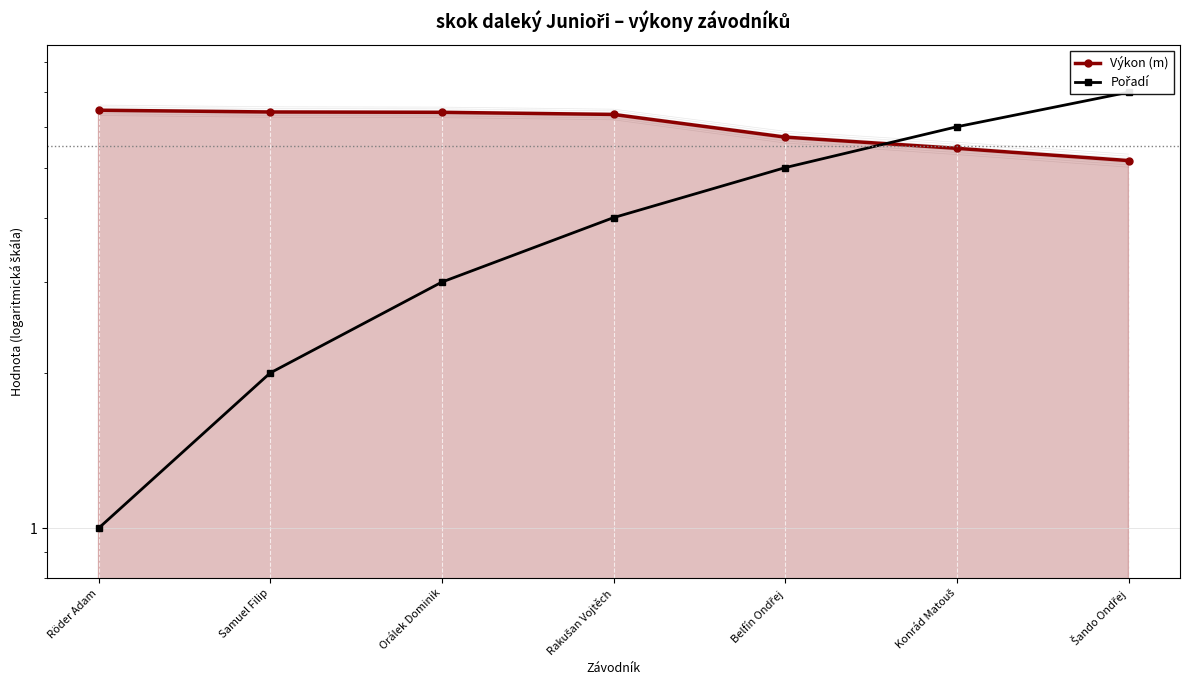

The Výkon (m) series shows 9.6 at Belfín Ondřej. True or false?

False